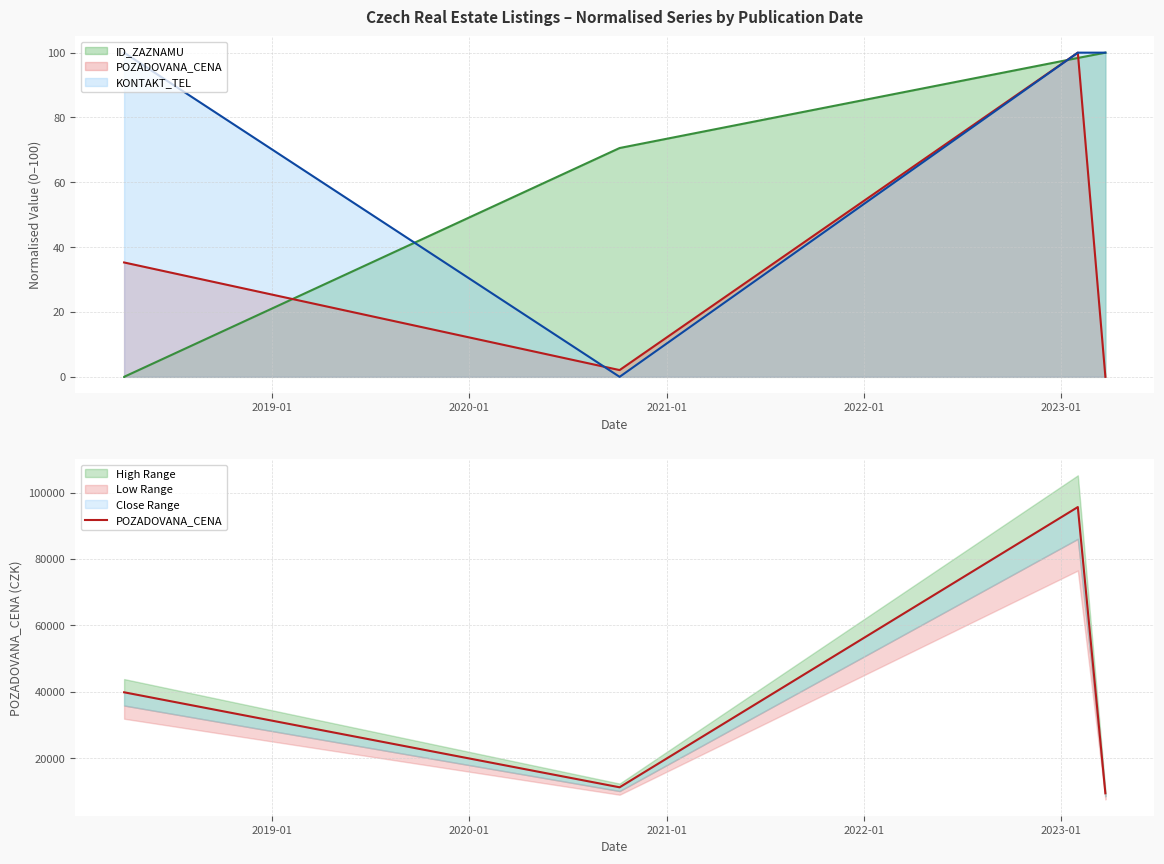

How many data points are less than 39825?

2